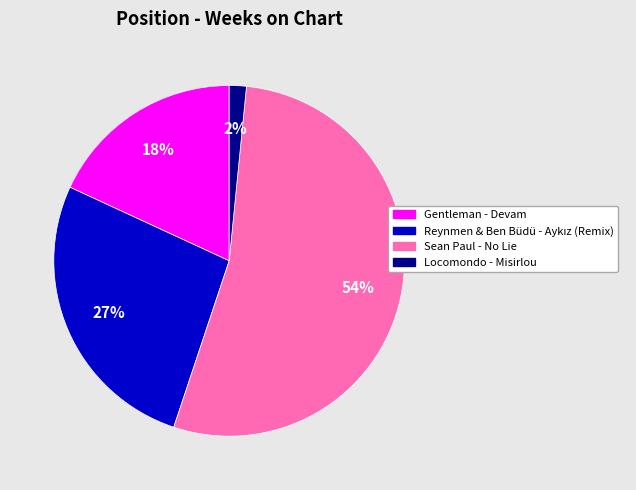

What is the smallest slice in the pie chart?

Locomondo - Misirlou